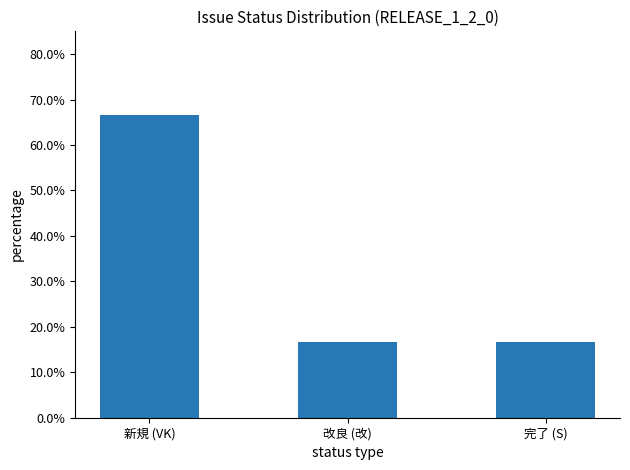

How many values are between 0 and 1?

3